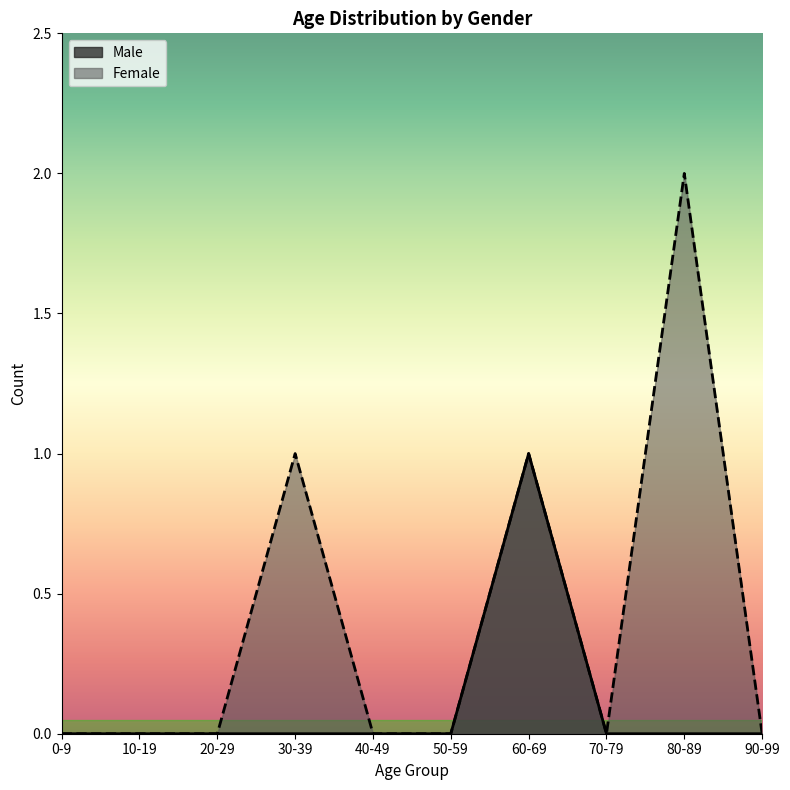

Does the chart have visible grid lines?

No